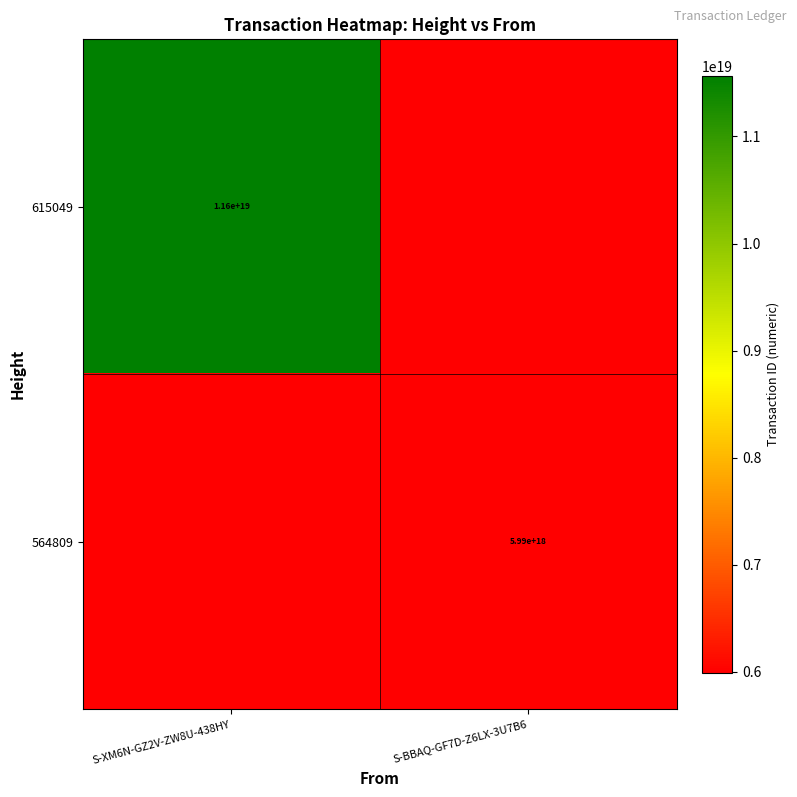

At which category does the chart reach its peak across all series?

S-XM6N-GZ2V-ZW8U-438HY